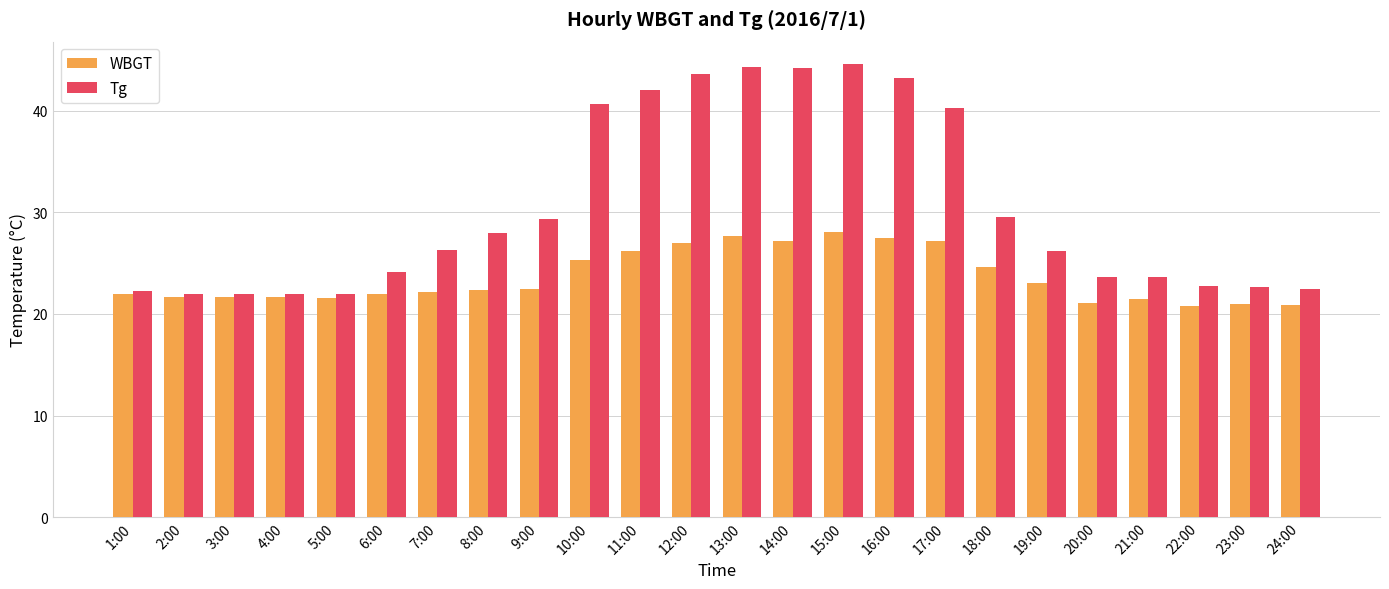

What is the label of the 2nd bar from the right?

23:00